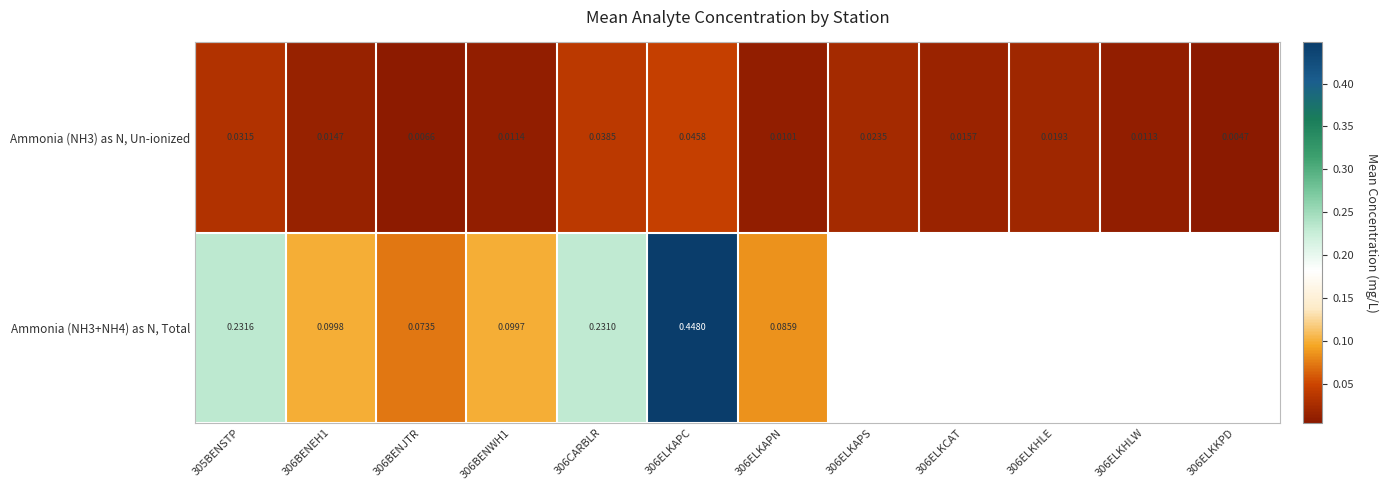

The value of Ammonia (NH3+NH4) as N, Total at 306CARBLR is 0.2. True or false?

True